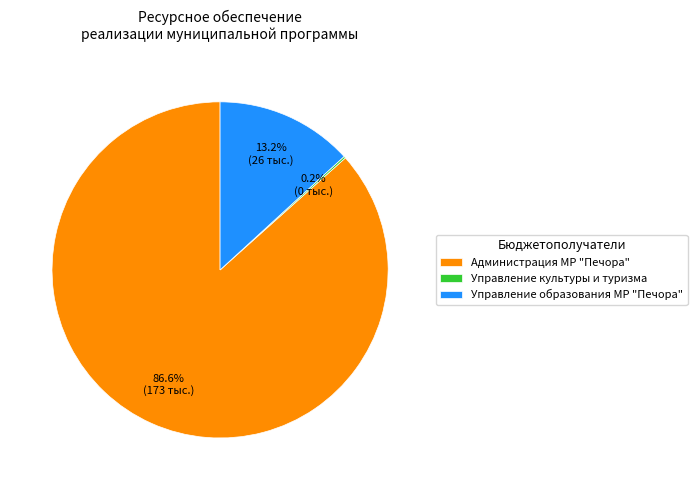

Which slice is the largest?

Администрация МР "Печора"